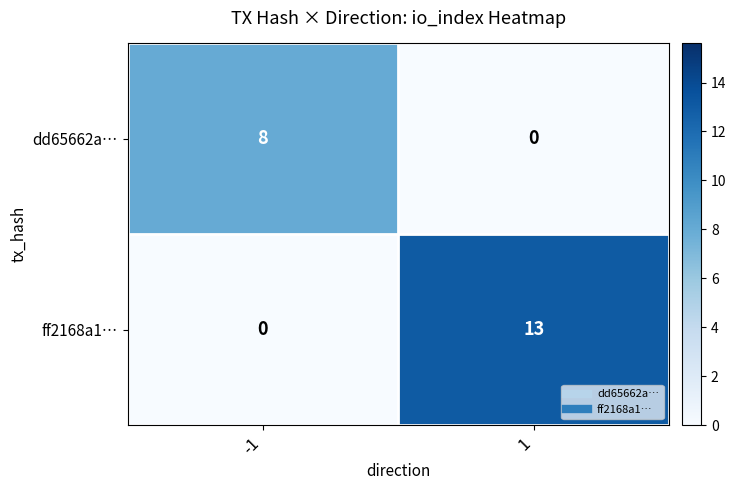

What is the maximum value shown in the chart?

13